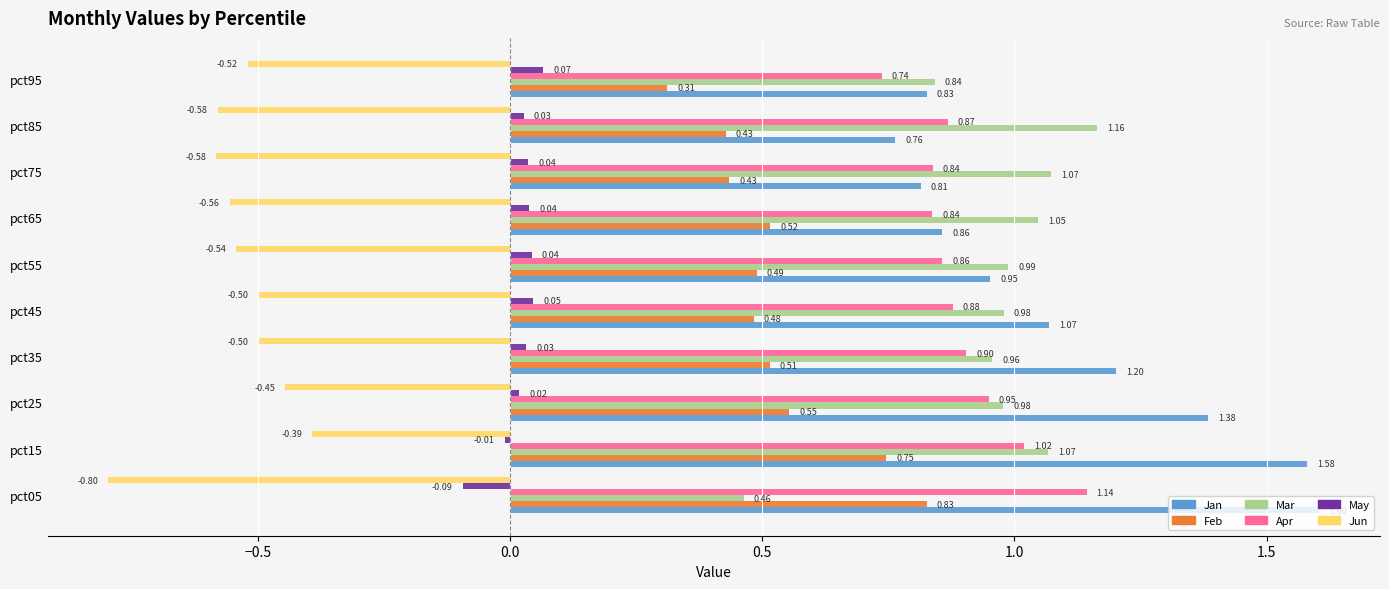

At how many categories does at least one series exceed 0?

10